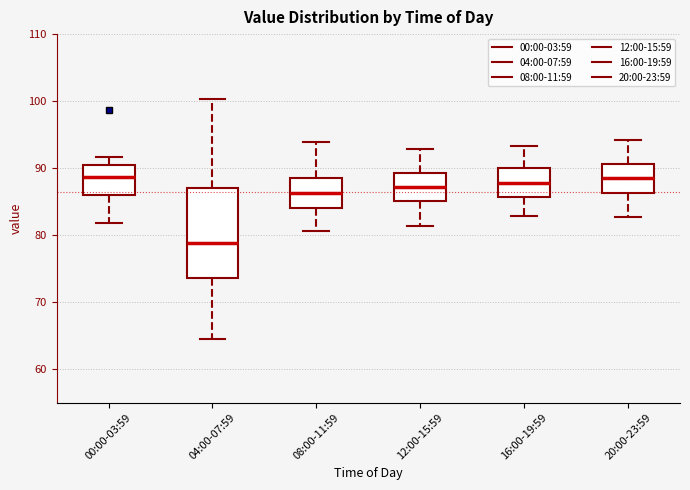

Where does the lower whisker of the box for 16:00-19:59 end on the y-axis? The values are not printed on the chart, so give them approximately, as read against the axis.

83